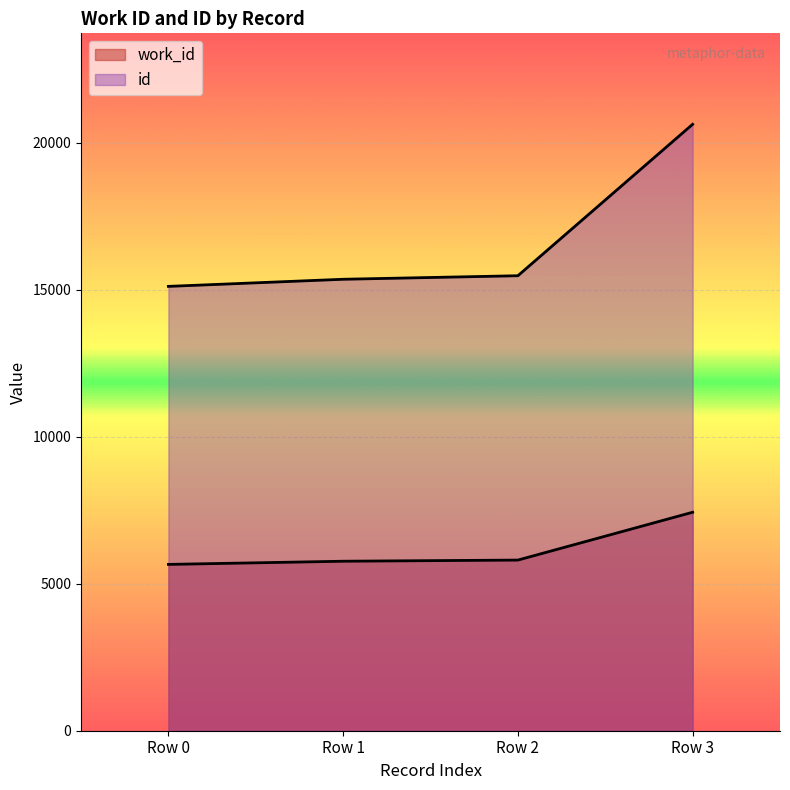

Reading right to left, list all the values displayed in this chart.

work_id: 7428	5802	5763	5655
id: 20619	15470	15350	15108